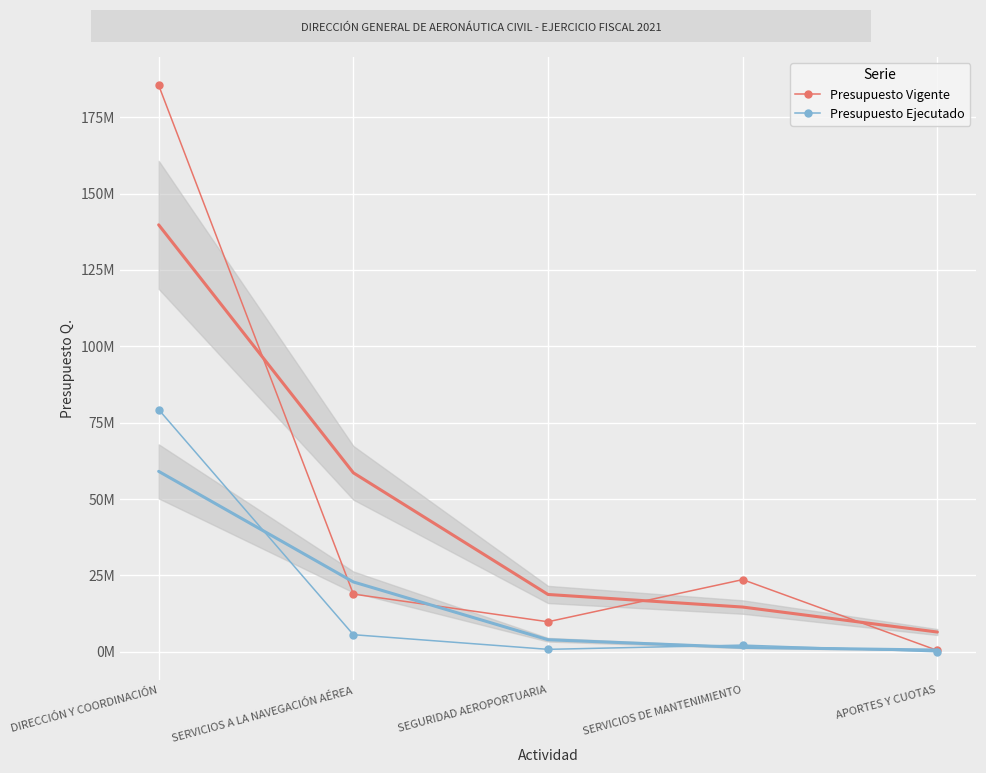

What is the maximum value shown in the chart?

185429872.0